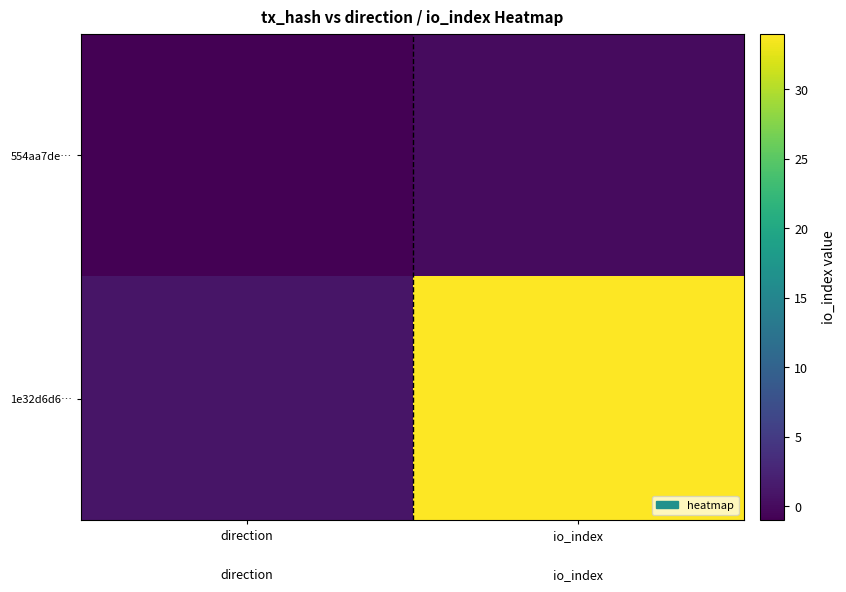

Between direction and io_index, which series saw the biggest shift?

1e32d6d6…